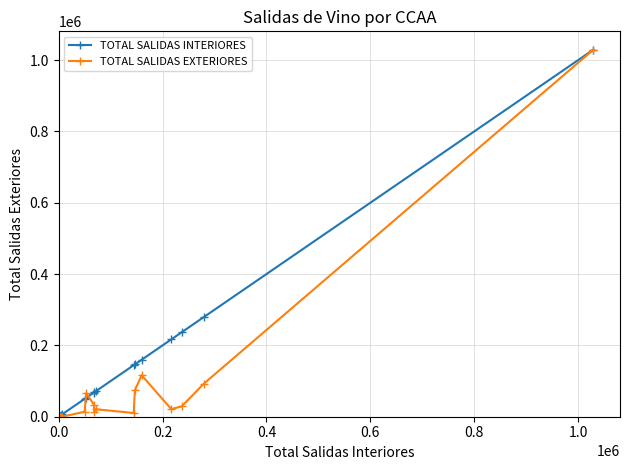

List the series in order of their overall mean, highest first.

TOTAL SALIDAS INTERIORES, TOTAL SALIDAS EXTERIORES